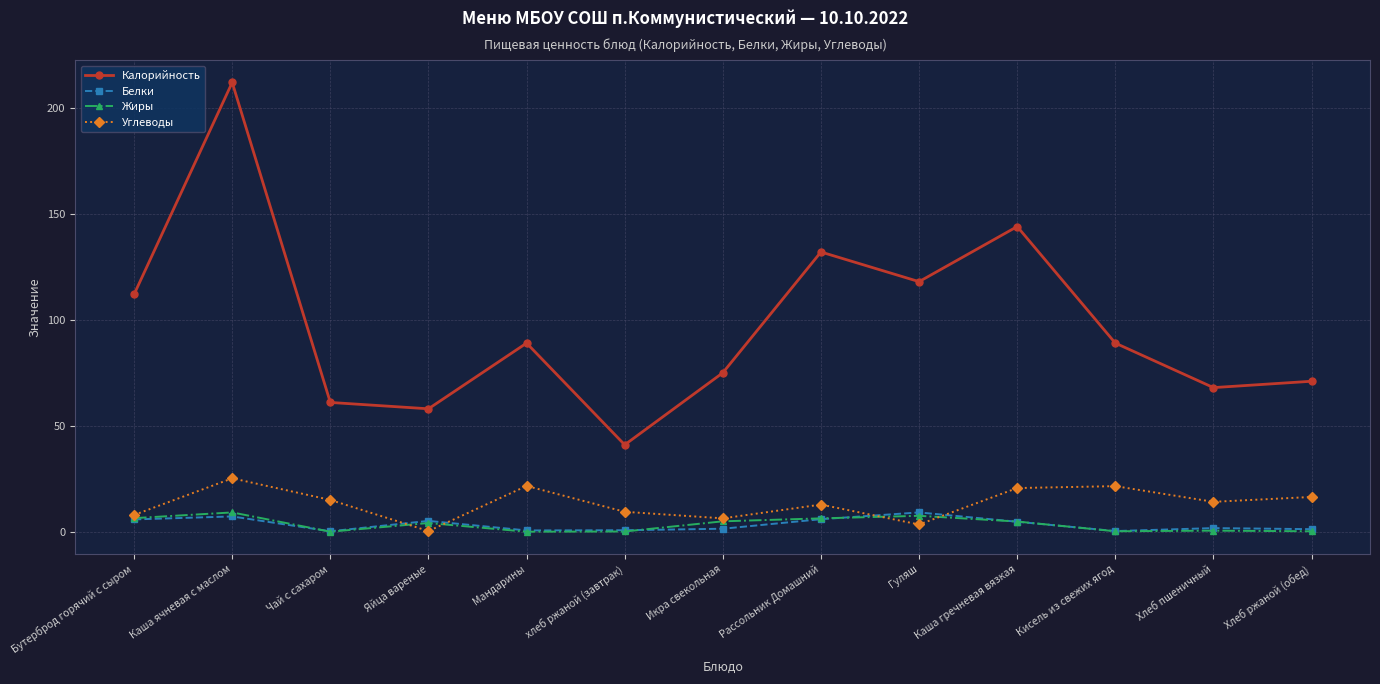

At how many categories does at least one series exceed 110?

5